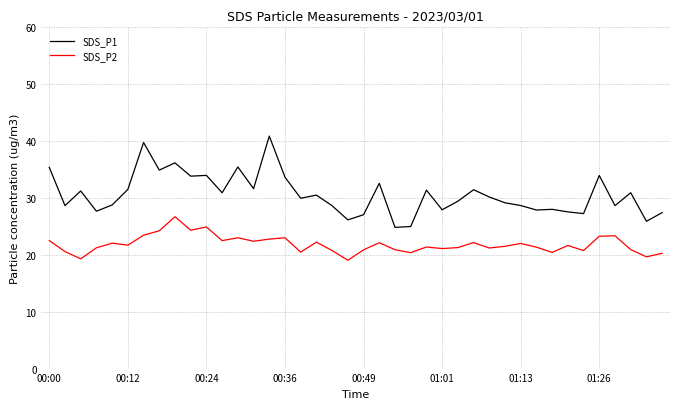

True or false: SDS_P2 and SDS_P1 cross at least once.

False